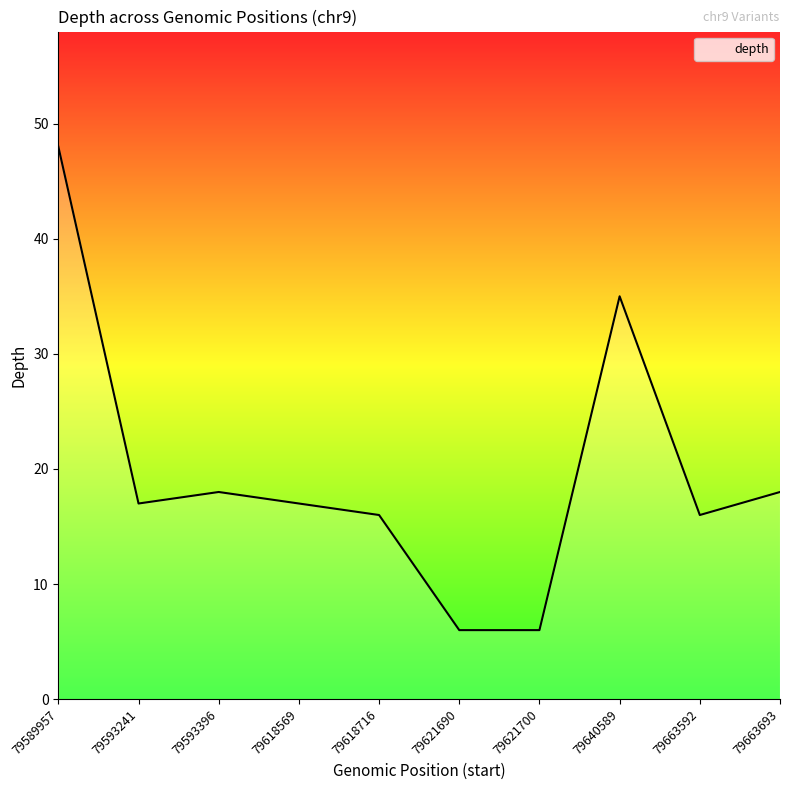

Which label corresponds to the largest value in the chart?

79589957